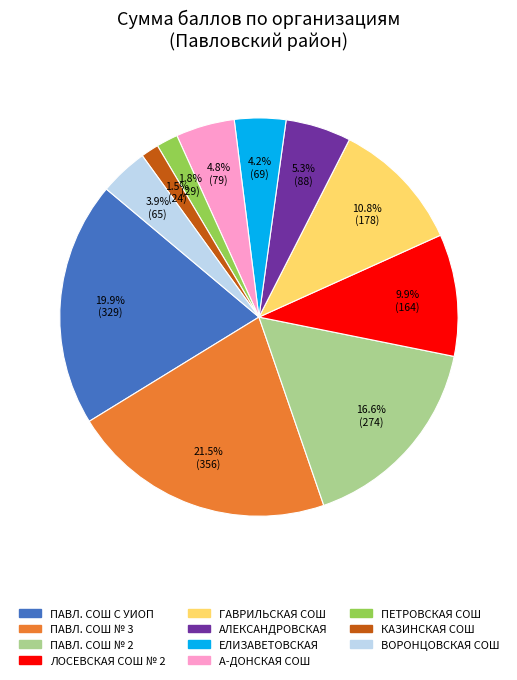

Does any single category account for the majority?

No